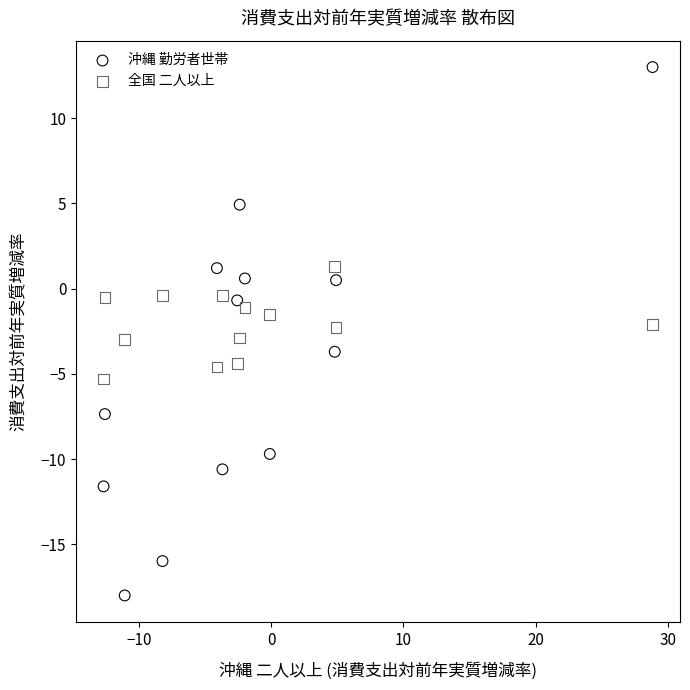

Which series contains the highest Y value?

沖縄 勤労者世帯